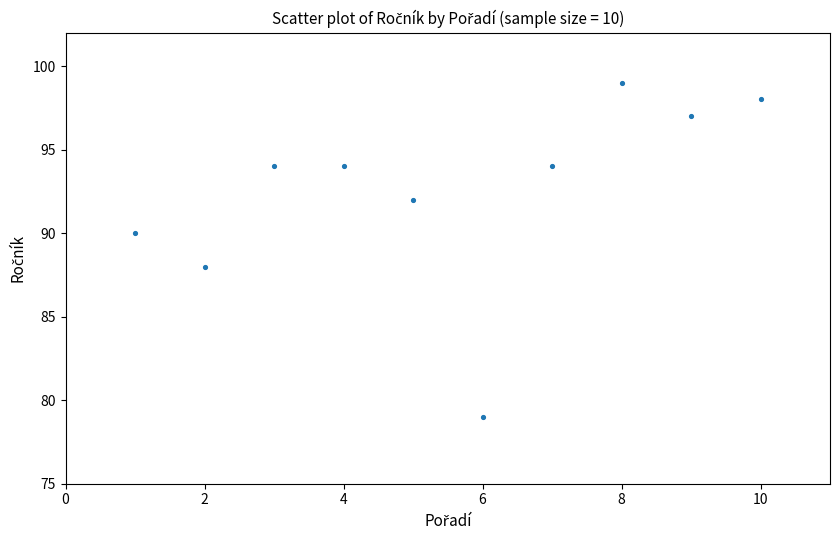

What is the average X value?

6